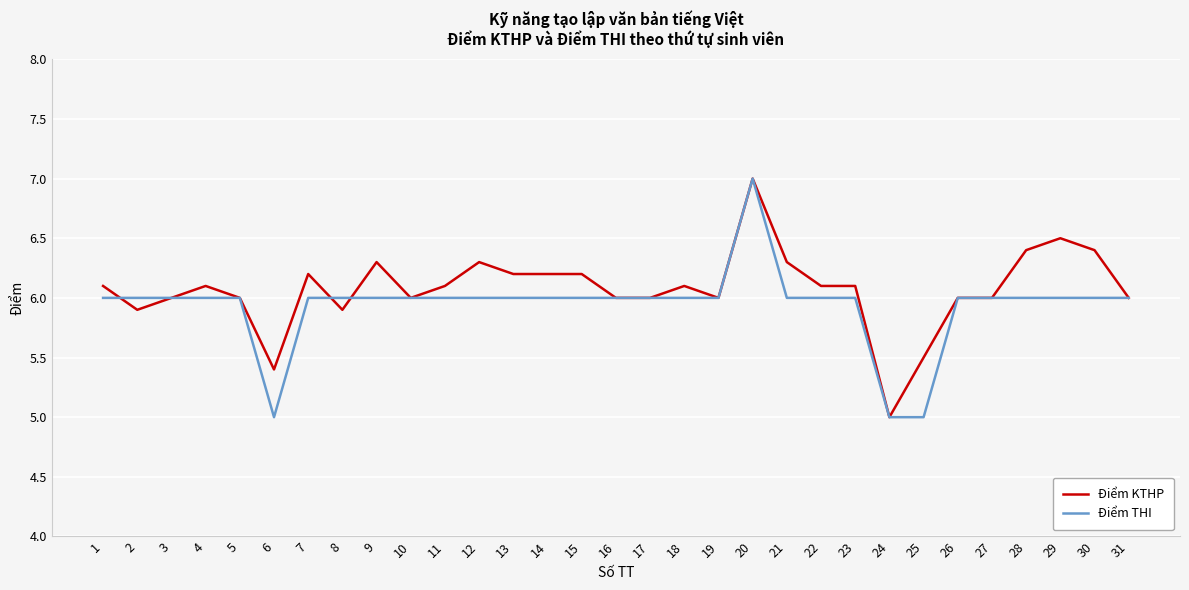

What is the total value across all series at 11?

12.1